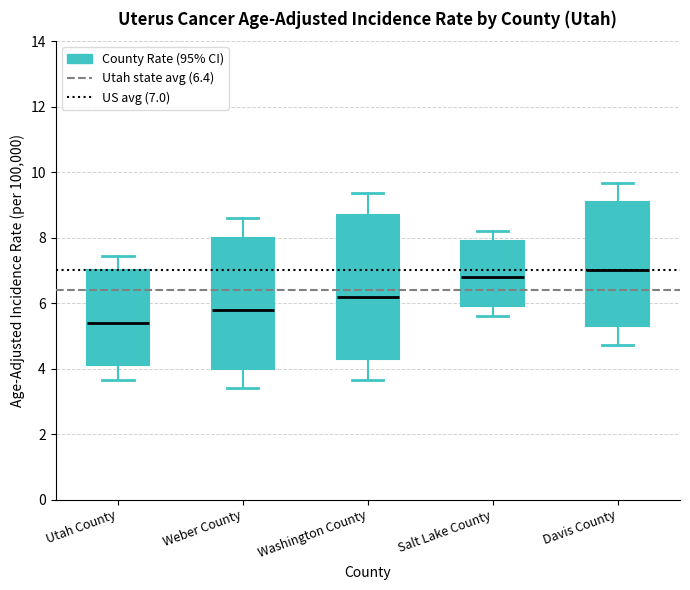

Reading left to right, read every box against the y-axis: the position of its median line, the range the box covers, and the ends of its whiskers. The values are not printed on the chart, so give them approximately, as read against the axis.

Utah County: median 5.4, box 4.2 to 7.0, whiskers 3.6 to 7.4
Weber County: median 5.8, box 4.0 to 8.0, whiskers 3.4 to 8.6
Washington County: median 6.2, box 4.4 to 8.8, whiskers 3.6 to 9.4
Salt Lake County: median 6.8, box 6.0 to 8.0, whiskers 5.6 to 8.2
Davis County: median 7.0, box 5.4 to 9.2, whiskers 4.8 to 9.6